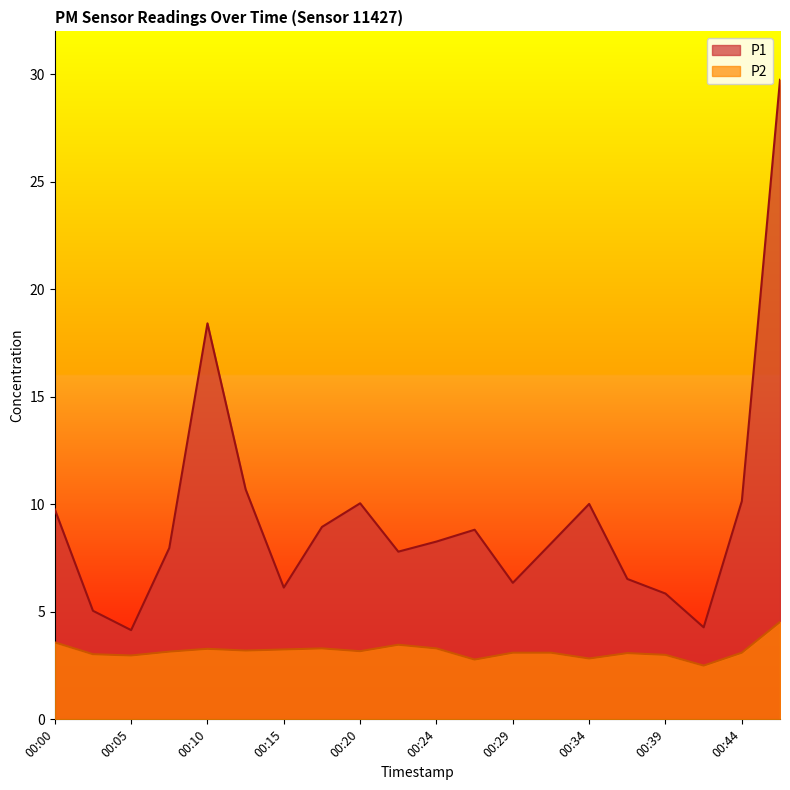

At which label does P2 first exceed 3?

00:00